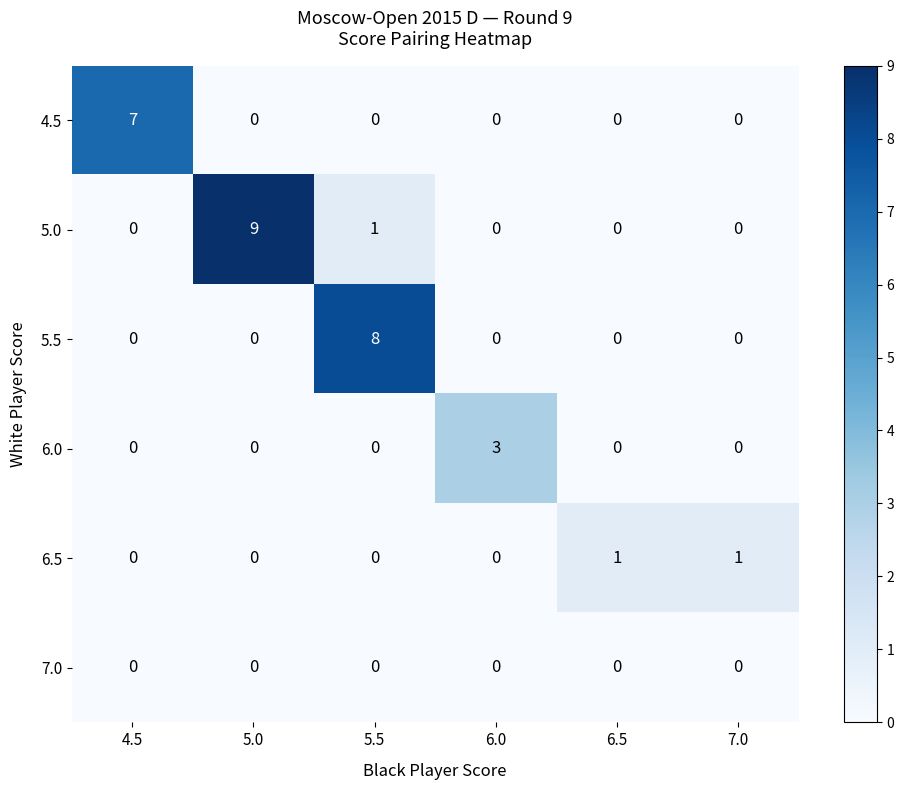

What is the difference between the highest and lowest values at 4.5?

7